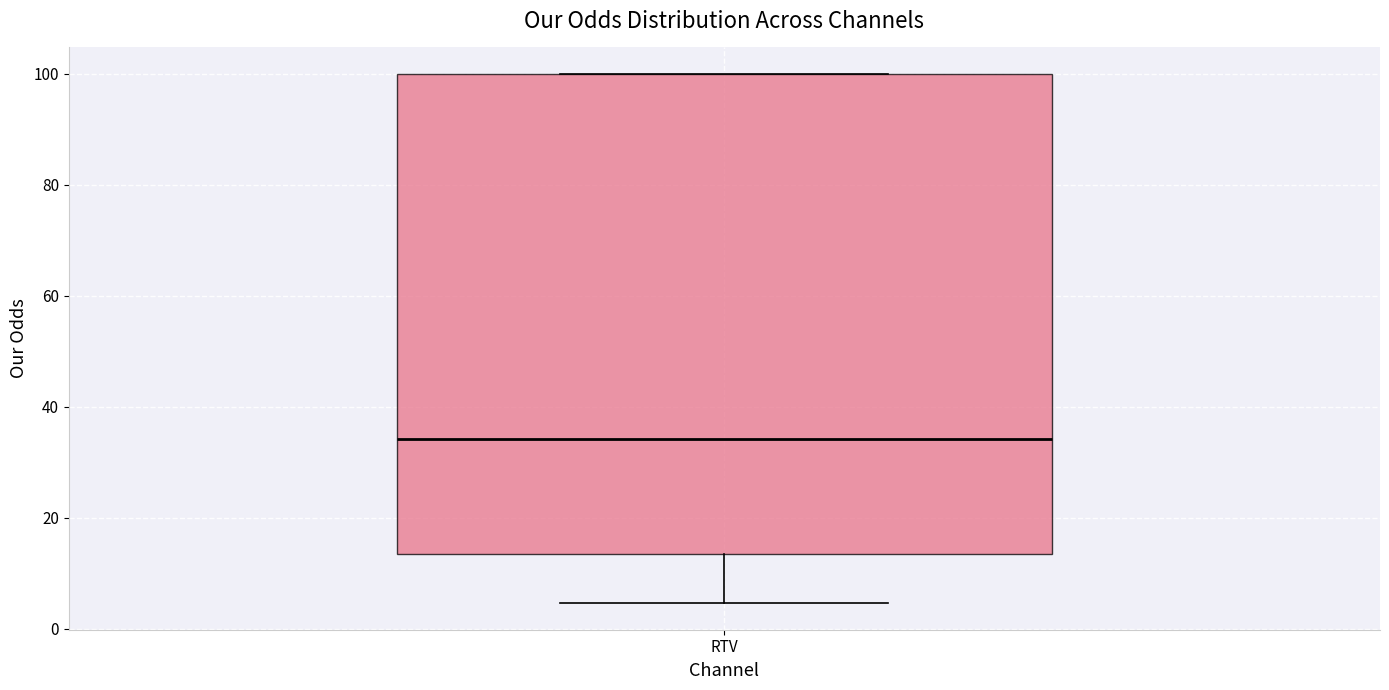

Where is the lower edge of the box for RTV on the y-axis? The values are not printed on the chart, so give them approximately, as read against the axis.

14